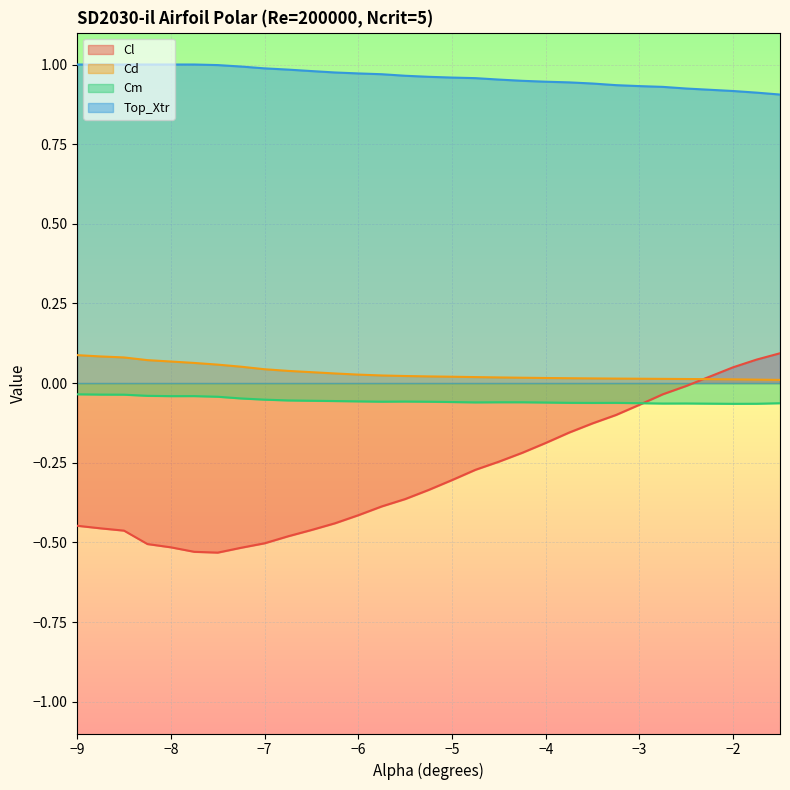

What is the value of the Cl point at the 22nd from the left?

-0.2